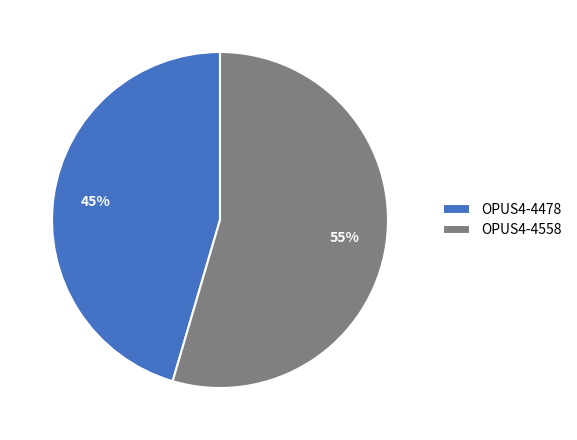

To the nearest percent, what percentage of the pie is OPUS4-4558?

55%